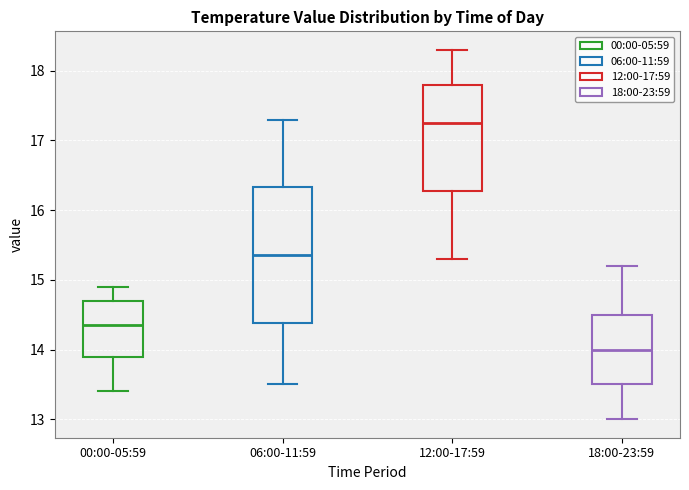

Which box is the tallest, from its lower edge to its upper edge?

06:00-11:59